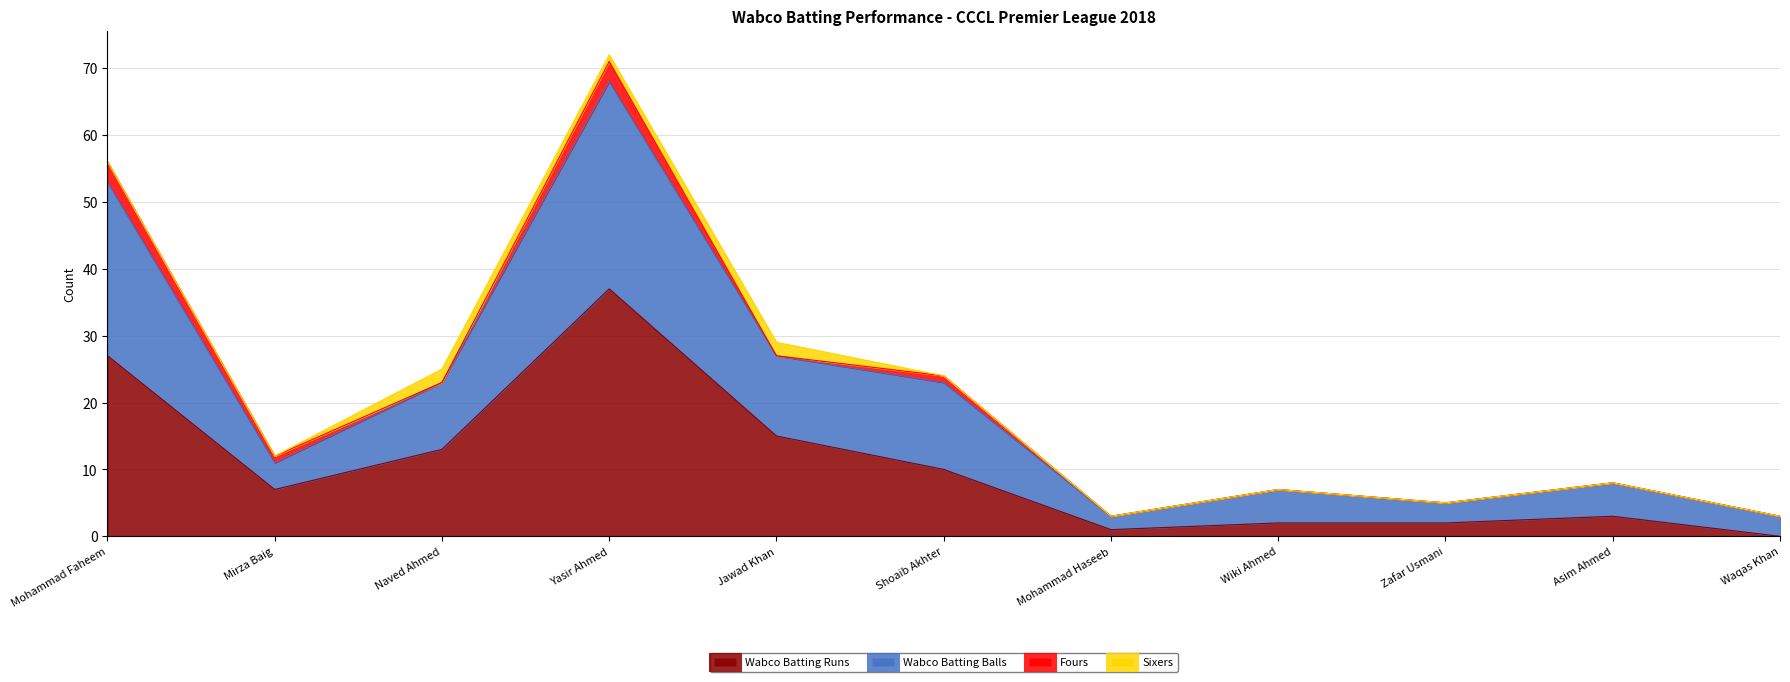

What is the label of the 2nd point from the left?

Mirza Baig